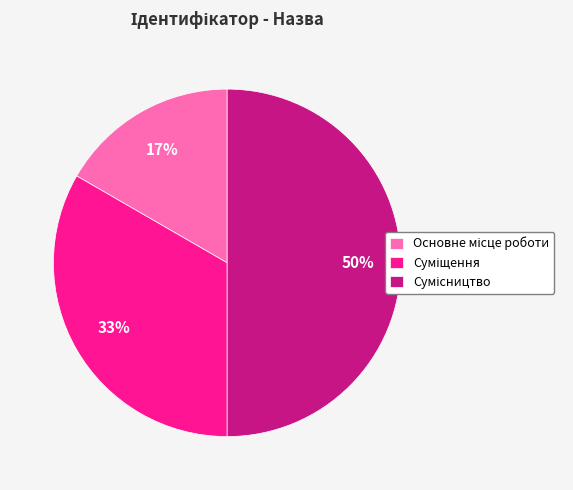

To the nearest percent, what is the average slice percentage?

33%